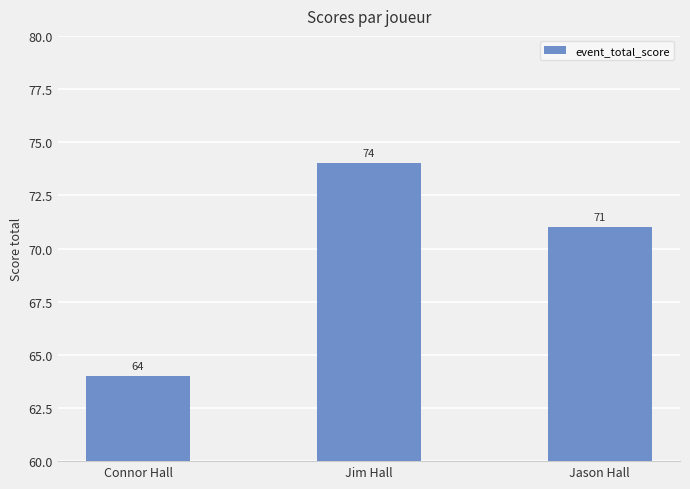

Rank the categories by value from lowest to highest.

Connor Hall, Jason Hall, Jim Hall